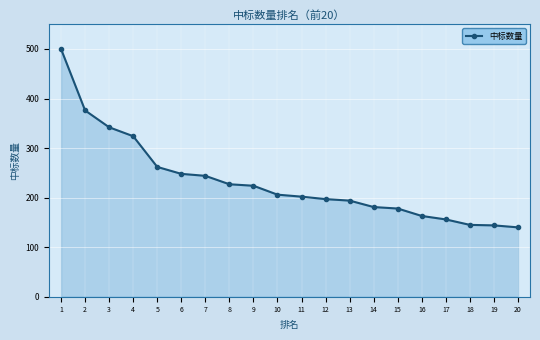

What is the minimum value shown in the chart?

140